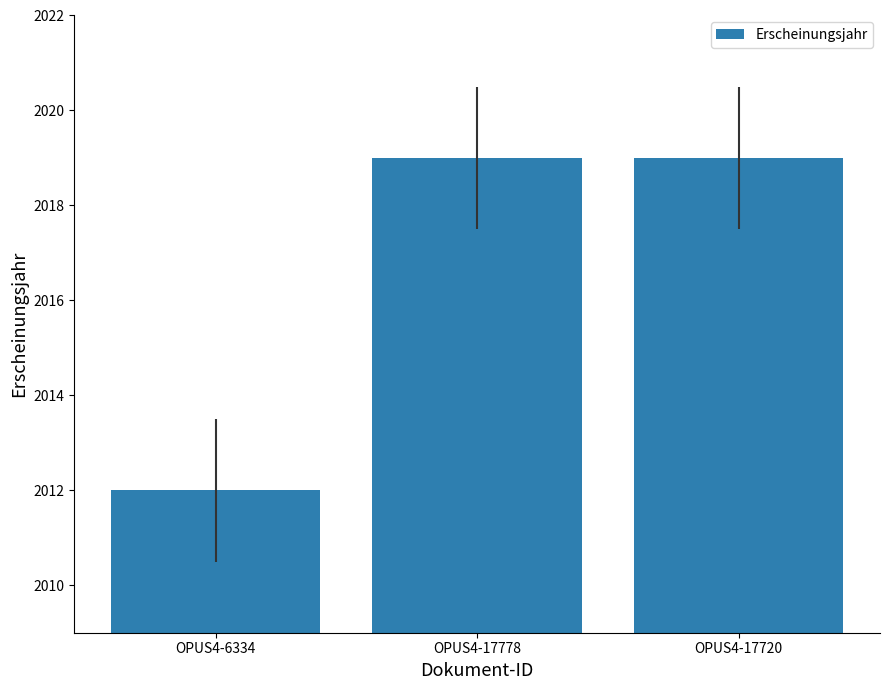

How many values are between 2012 and 2019?

3